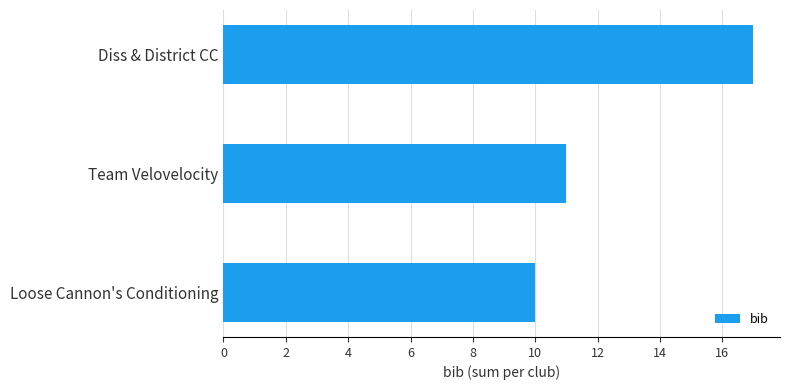

The value at Diss & District CC is 25. True or false?

False